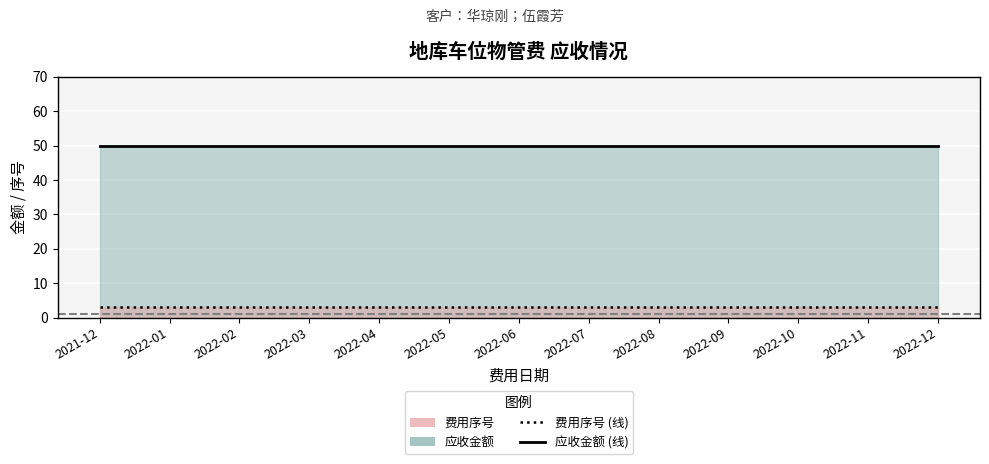

Reading right to left, transcribe all the data shown in this chart.

应收金额 (线): 2022-12=50	2022-11=50	2022-10=50	2022-09=50	2022-08=50	2022-07=50	2022-06=50	2022-05=50	2022-04=50	2022-03=50	2022-02=50	2022-01=50	2021-12=50
费用序号 (线): 2022-12=3	2022-11=3	2022-10=3	2022-09=3	2022-08=3	2022-07=3	2022-06=3	2022-05=3	2022-04=3	2022-03=3	2022-02=3	2022-01=3	2021-12=3